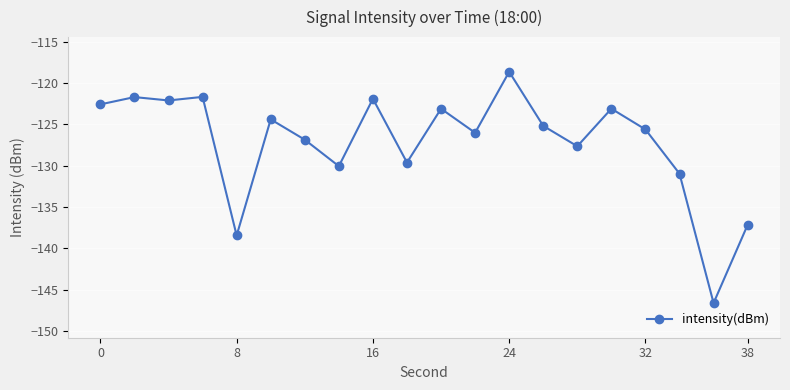

What is the sum of all values?

-2543.2